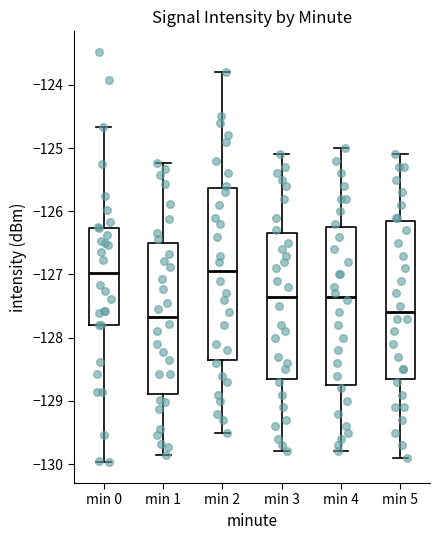

Reading left to right, read every box against the y-axis: the position of its median line, the range the box covers, and the ends of its whiskers. The values are not printed on the chart, so give them approximately, as read against the axis.

min 0: median -127.0, box -127.8 to -126.3, whiskers -130.0 to -124.7
min 1: median -127.7, box -128.9 to -126.5, whiskers -129.9 to -125.2
min 2: median -126.9, box -128.3 to -125.6, whiskers -129.5 to -123.8
min 3: median -127.3, box -128.6 to -126.3, whiskers -129.8 to -125.1
min 4: median -127.3, box -128.7 to -126.2, whiskers -129.8 to -125.0
min 5: median -127.6, box -128.6 to -126.1, whiskers -129.9 to -125.1